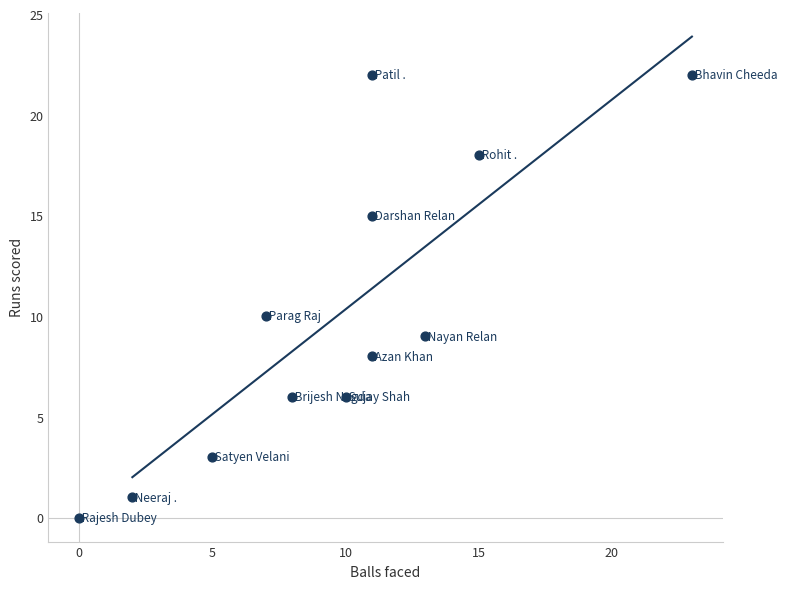

What Y value in the scatter plot is closest to 11?

10